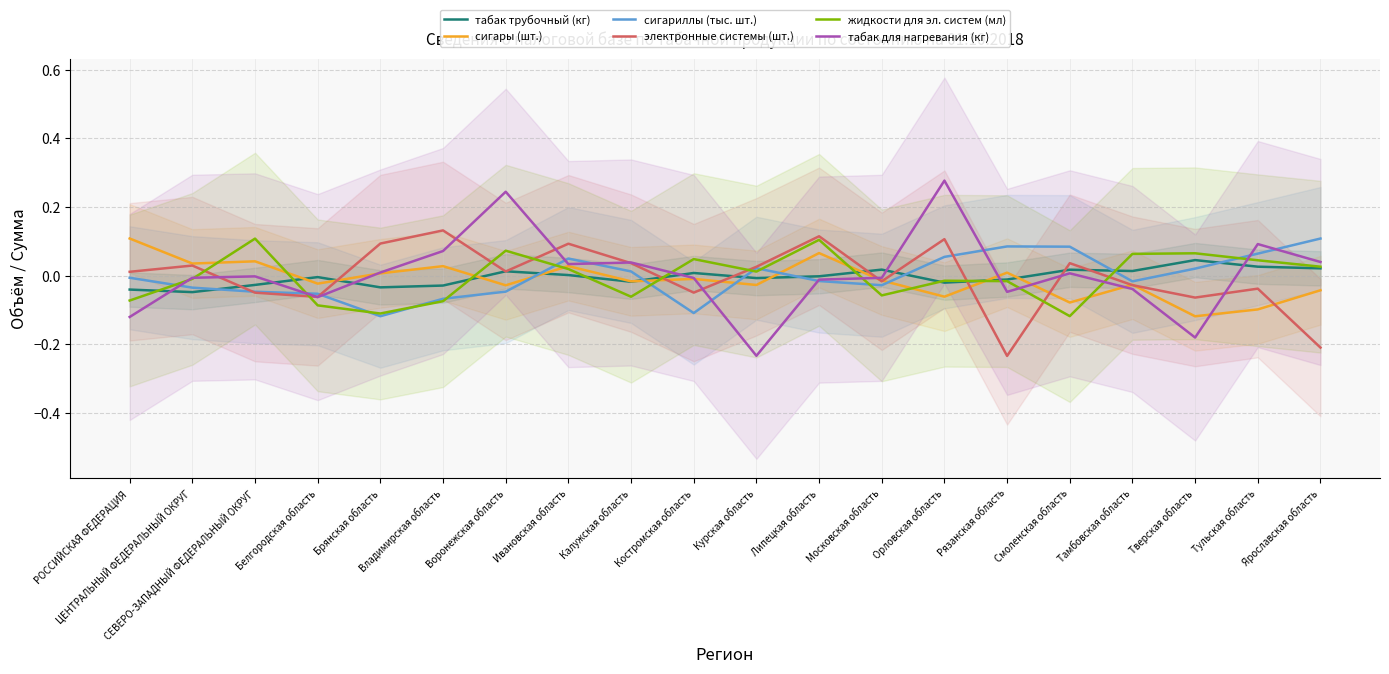

Which series has the largest range (max minus min)?

табак для нагревания (кг)